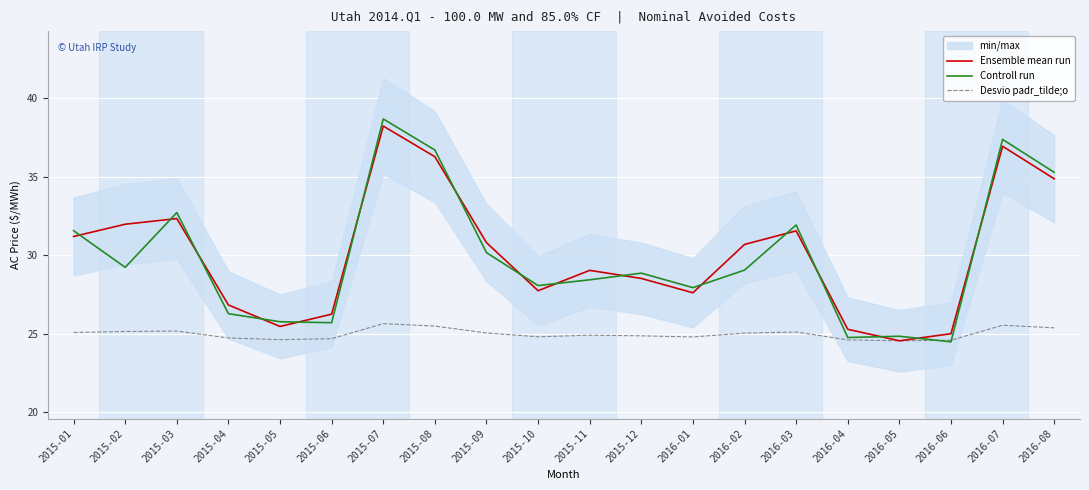

Rank the series by their maximum value, from highest to lowest.

Controll run, Ensemble mean run, Desvio padr_tilde;o